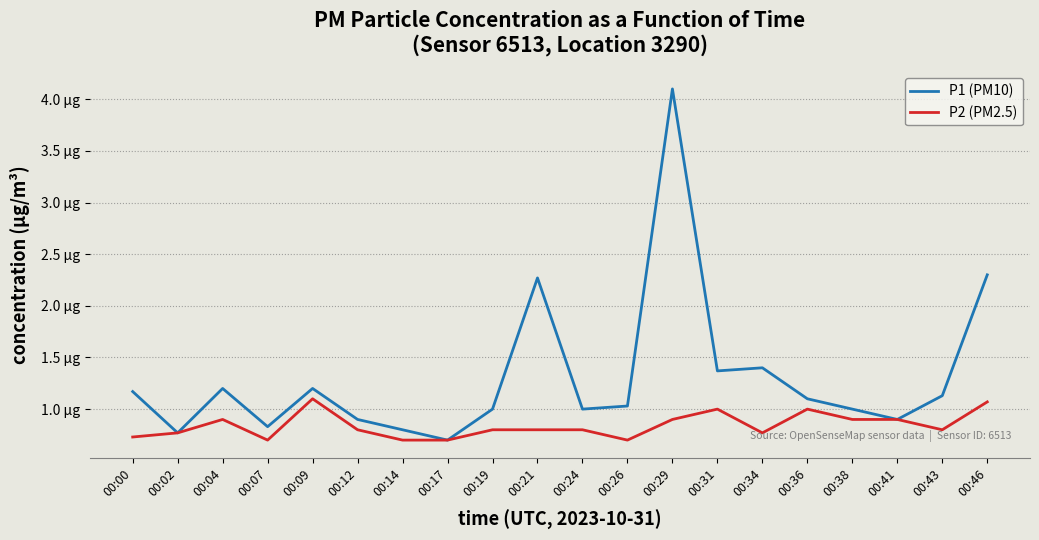

Where is the first local maximum for P2 (PM2.5)?

00:04